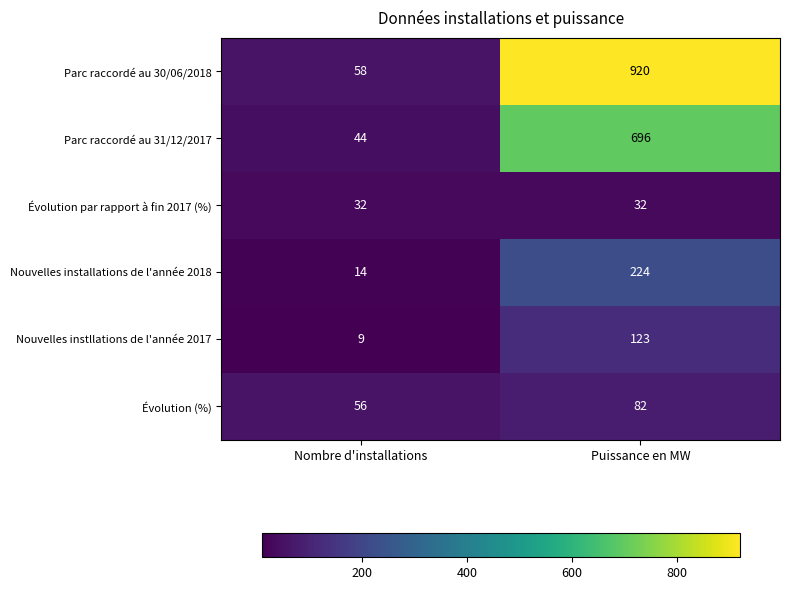

What is the minimum value for Nouvelles installations de l'année 2018?

14